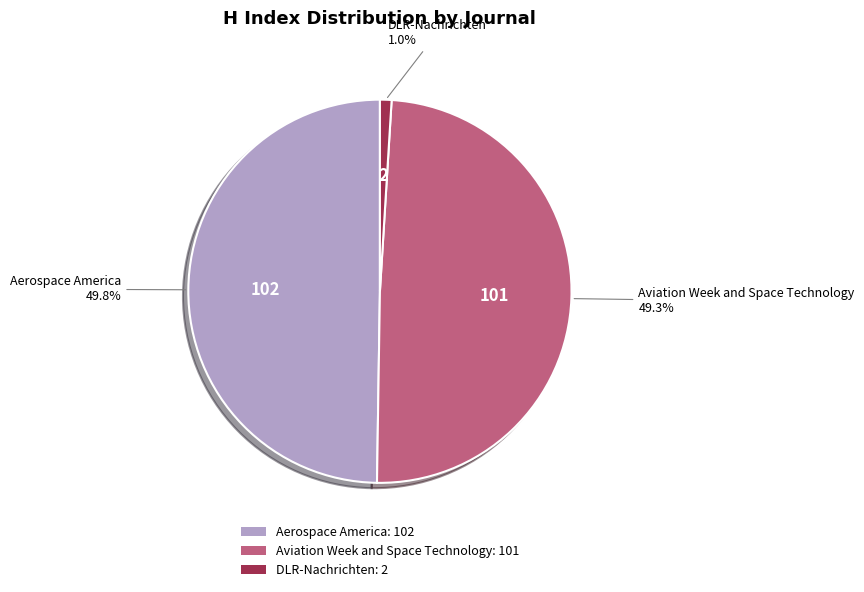

The Aviation Week and Space Technology slice represents 49% of the pie. True or false?

True